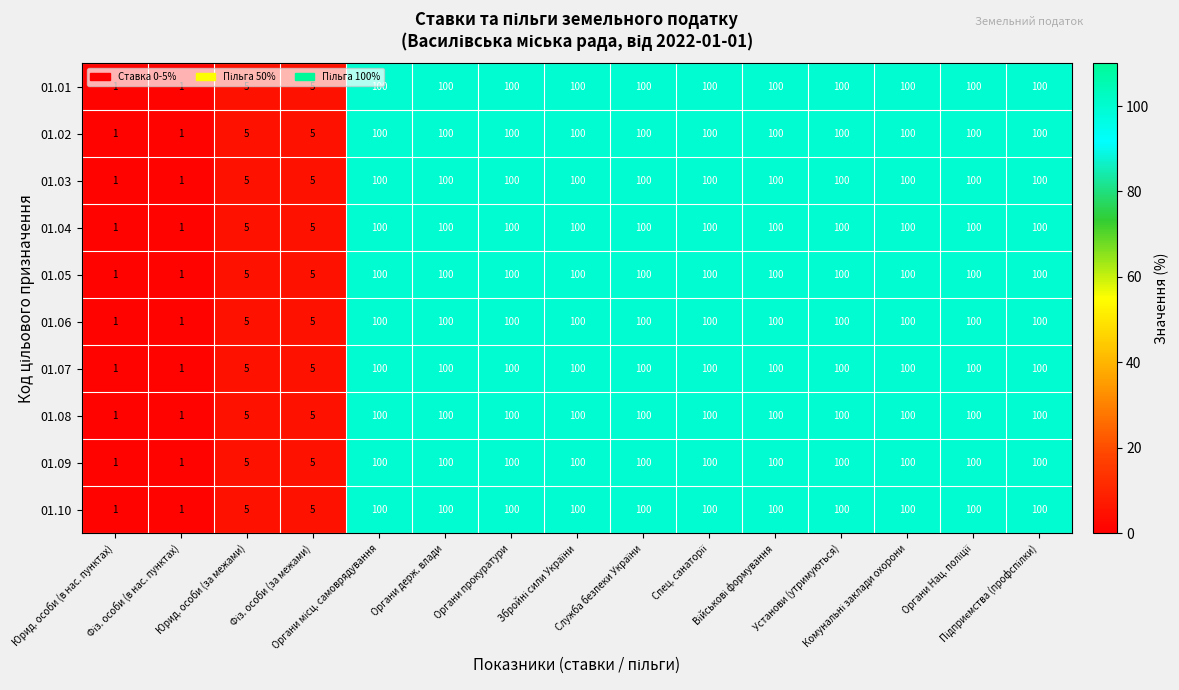

What is the maximum value shown in the chart?

100